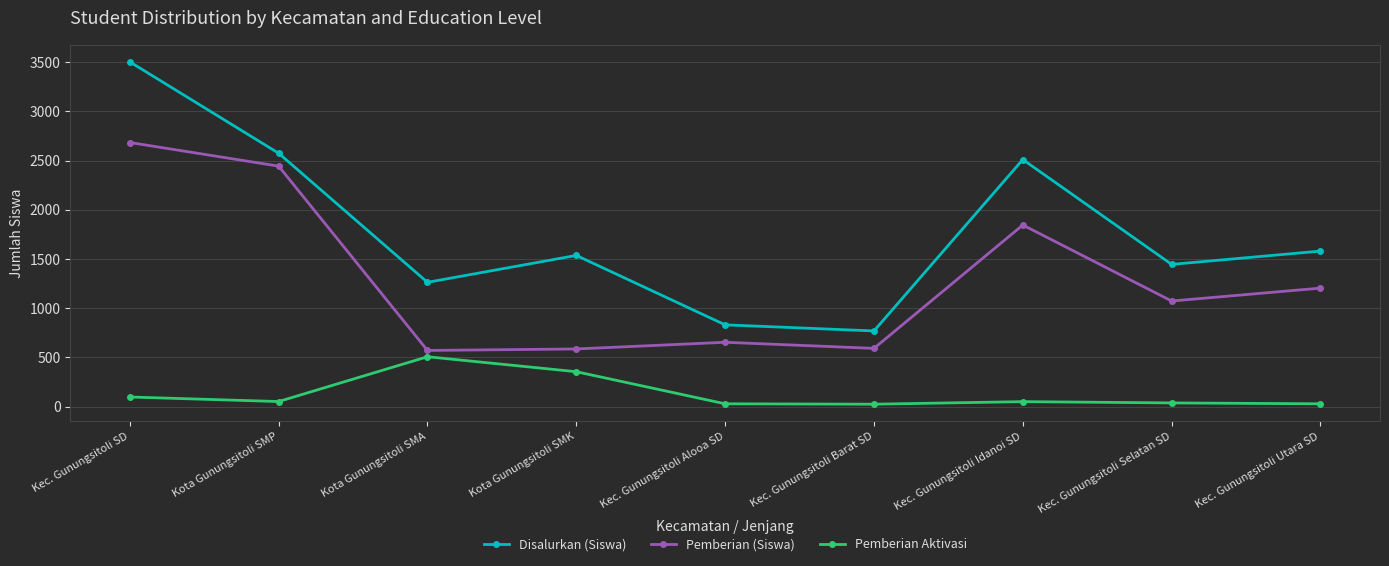

Is it true that Disalurkan (Siswa) equals 583 at Kec. Gunungsitoli Idanoi SD?

False